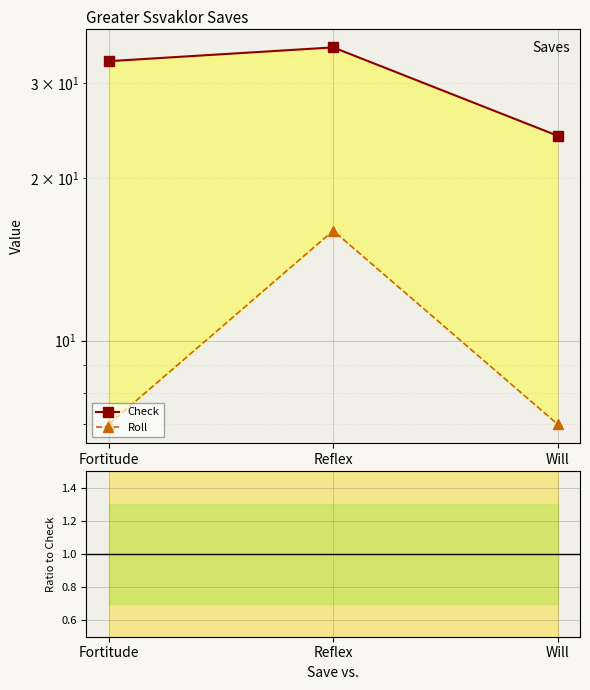

Where is Check nearest to the value 29?

Fortitude